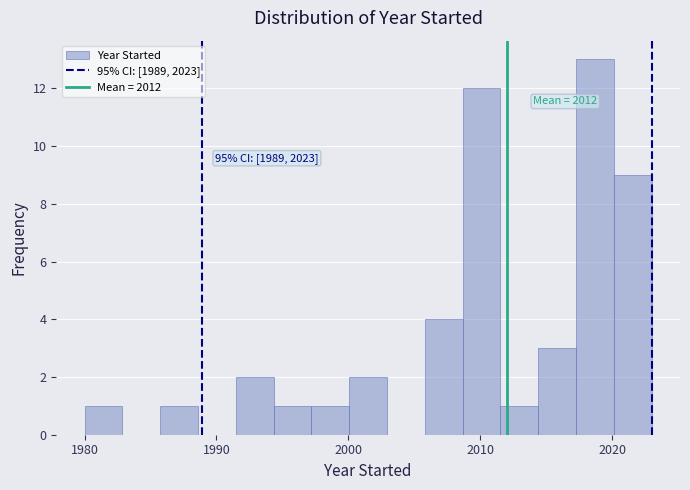

Read against the x-axis, roughly where is the centre of the tallest bar?

2019